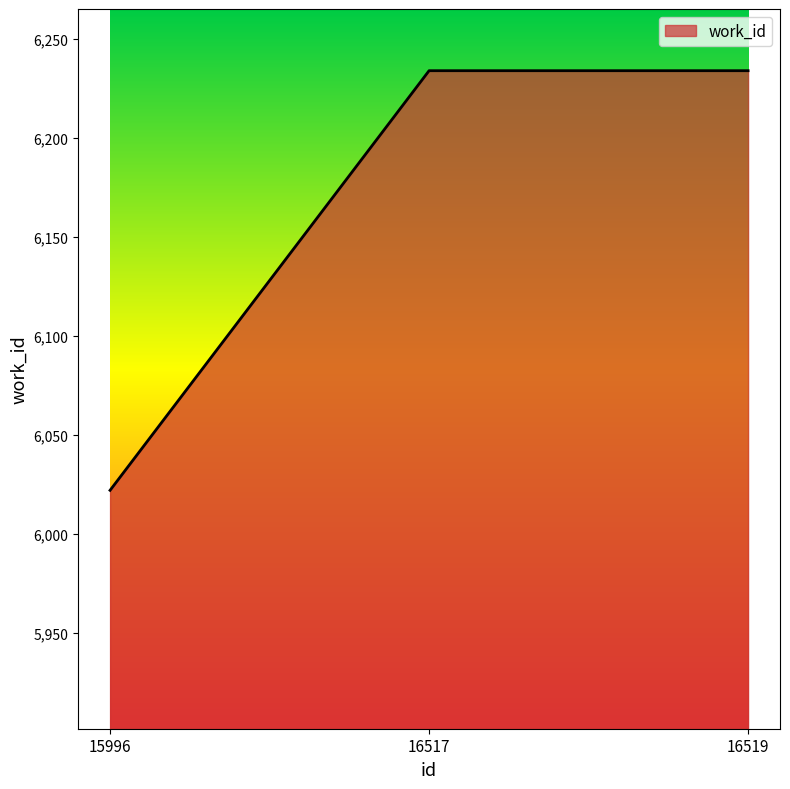

Is it true that the value at 15996 is 6022?

True